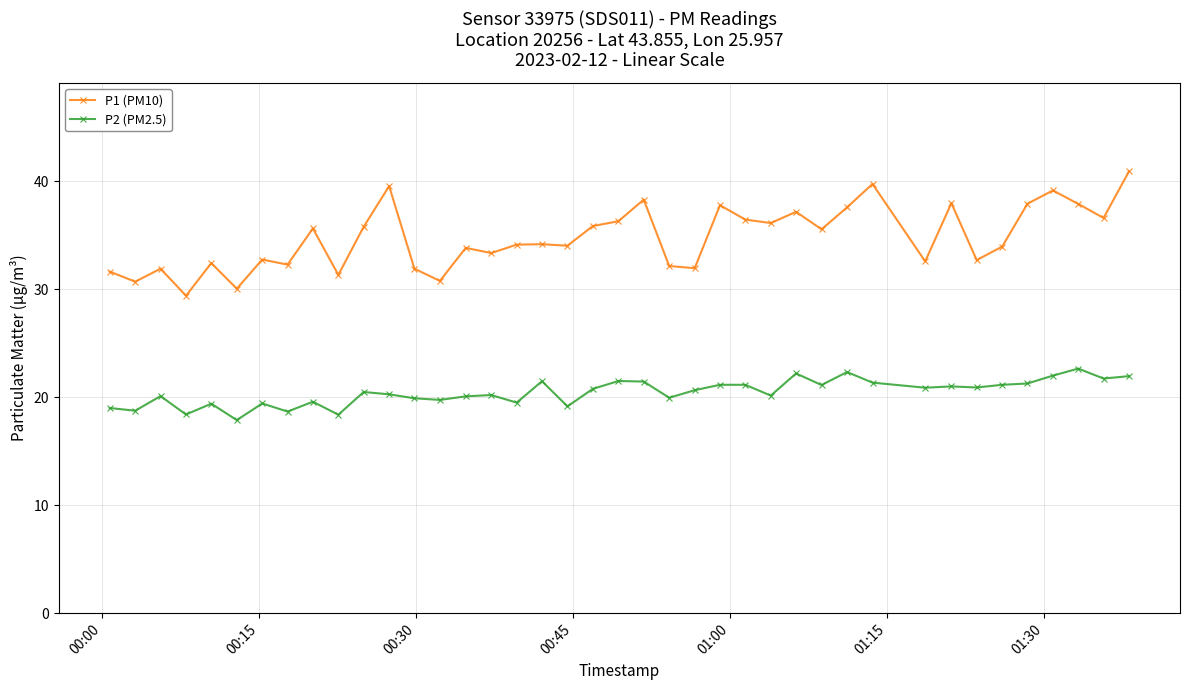

True or false: P1 (PM10) and P2 (PM2.5) intersect in this chart.

False